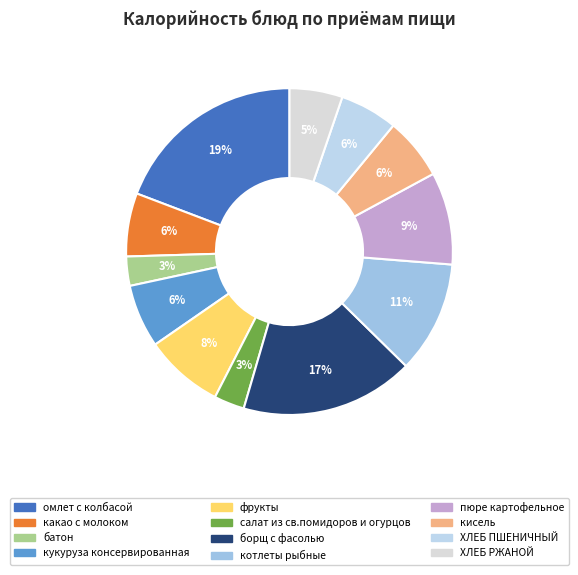

Which category has the biggest portion of the pie?

омлет с колбасой